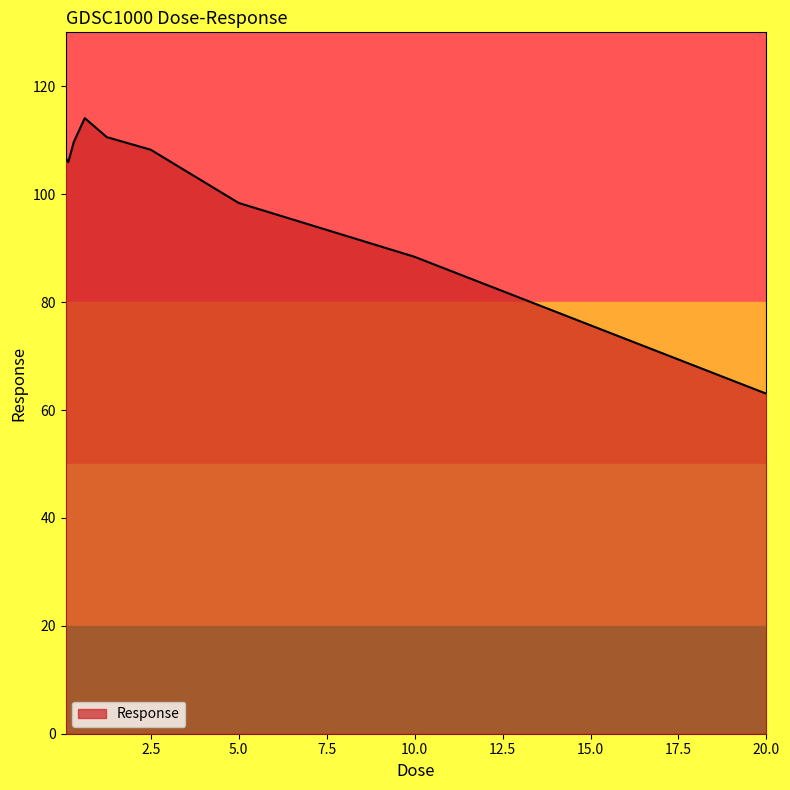

What is the difference between the maximum and minimum values?

51.1